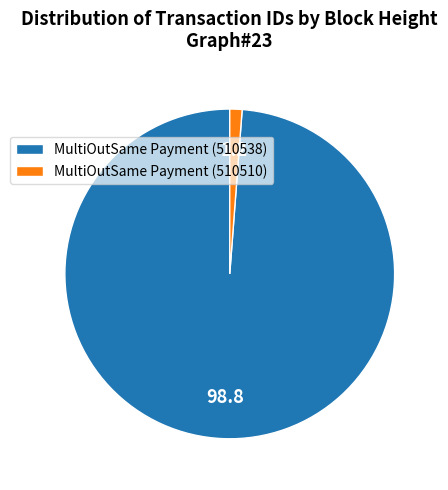

True or false: MultiOutSame Payment (510510) accounts for 11% of the total.

False